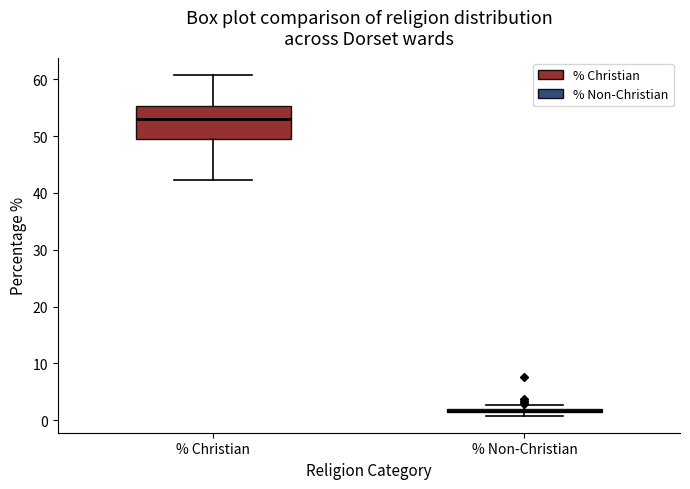

Where does the lower whisker of the box for % Christian end on the y-axis? The values are not printed on the chart, so give them approximately, as read against the axis.

42